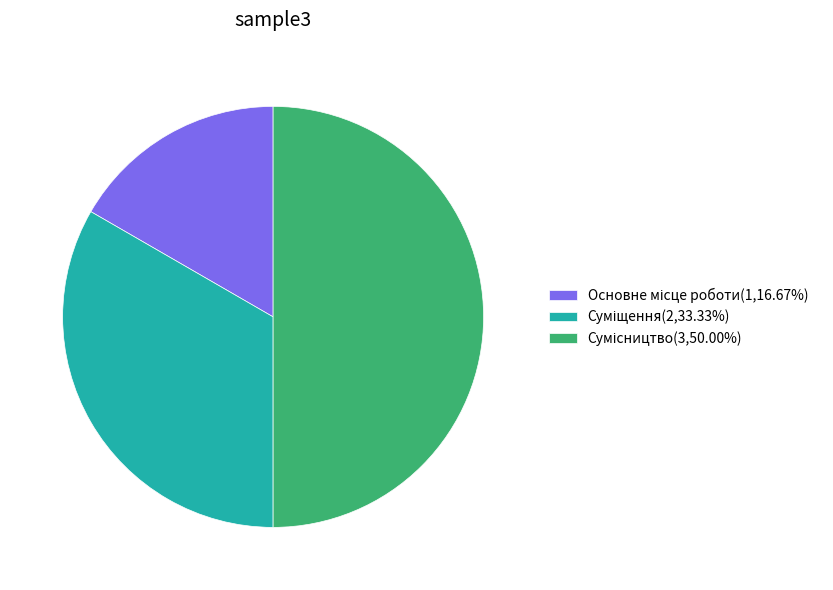

Count the number of slices in the pie.

3